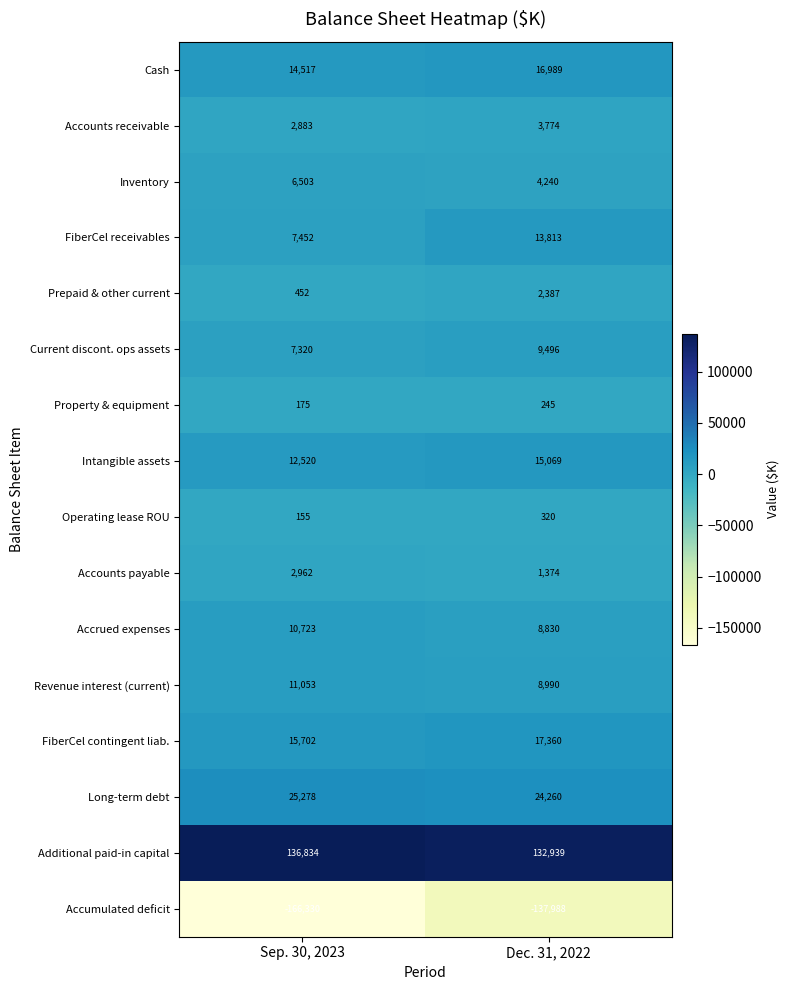

Rank the series by their maximum value, from highest to lowest.

Additional paid-in capital, Long-term debt, FiberCel contingent liab., Cash, Intangible assets, FiberCel receivables, Revenue interest (current), Accrued expenses, Current discont. ops assets, Inventory, Accounts receivable, Accounts payable, Prepaid & other current, Operating lease ROU, Property & equipment, Accumulated deficit